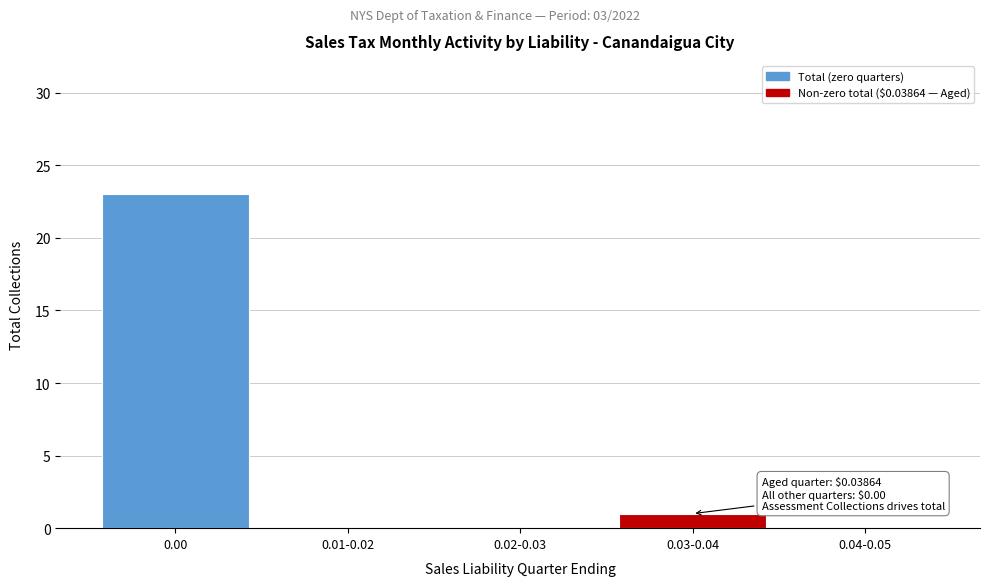

Reading left to right, list all the values displayed in this chart.

0.00=23	0.01-0.02=0	0.02-0.03=0	0.03-0.04=1	0.04-0.05=0